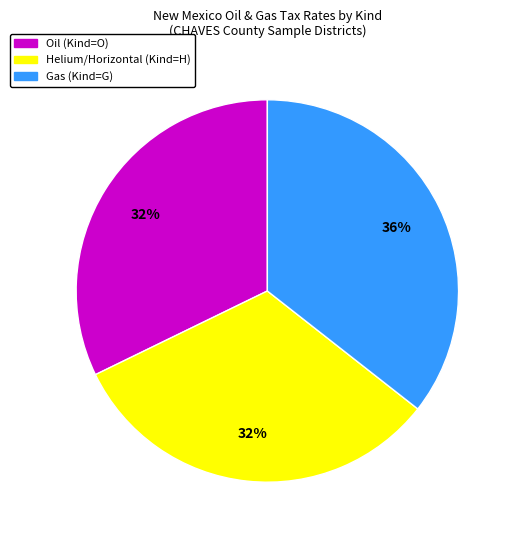

To the nearest percent, what is the average slice percentage?

33%